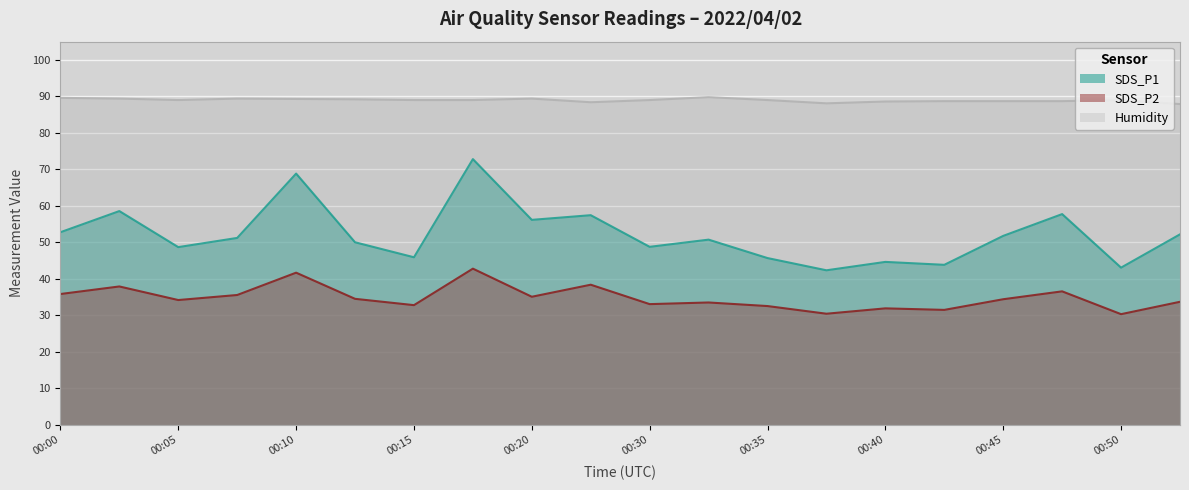

Is it true that Humidity equals 89.4 at 00:08?

True